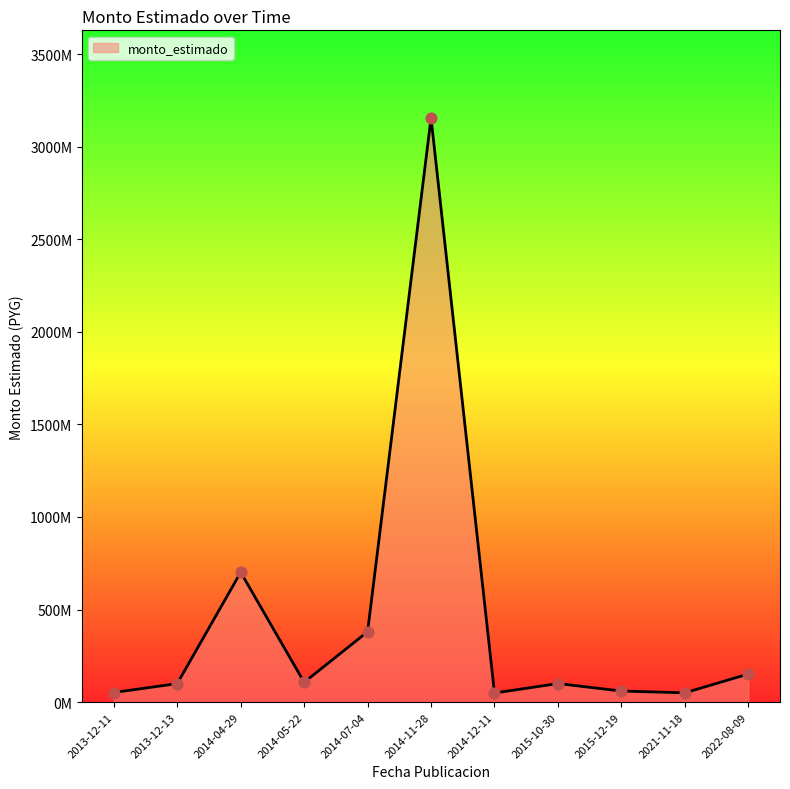

Between 2014-05-22 and 2014-04-29, which is larger?

2014-04-29